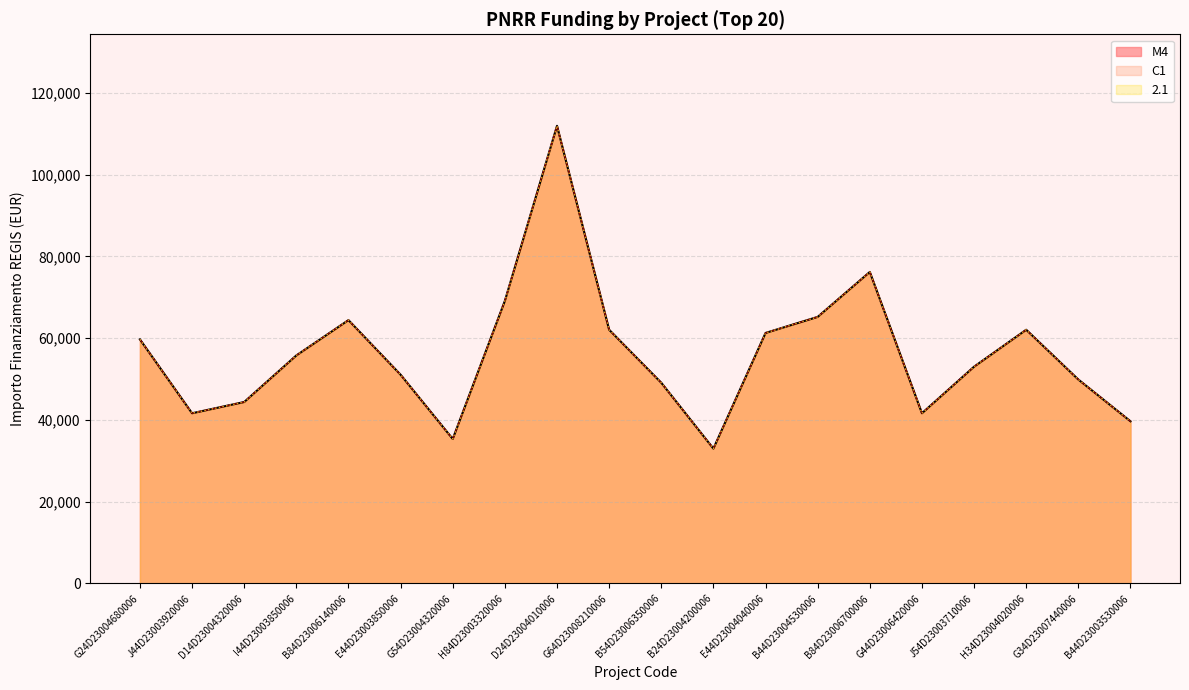

How many values in the 2.1 series exceed 55778?

10